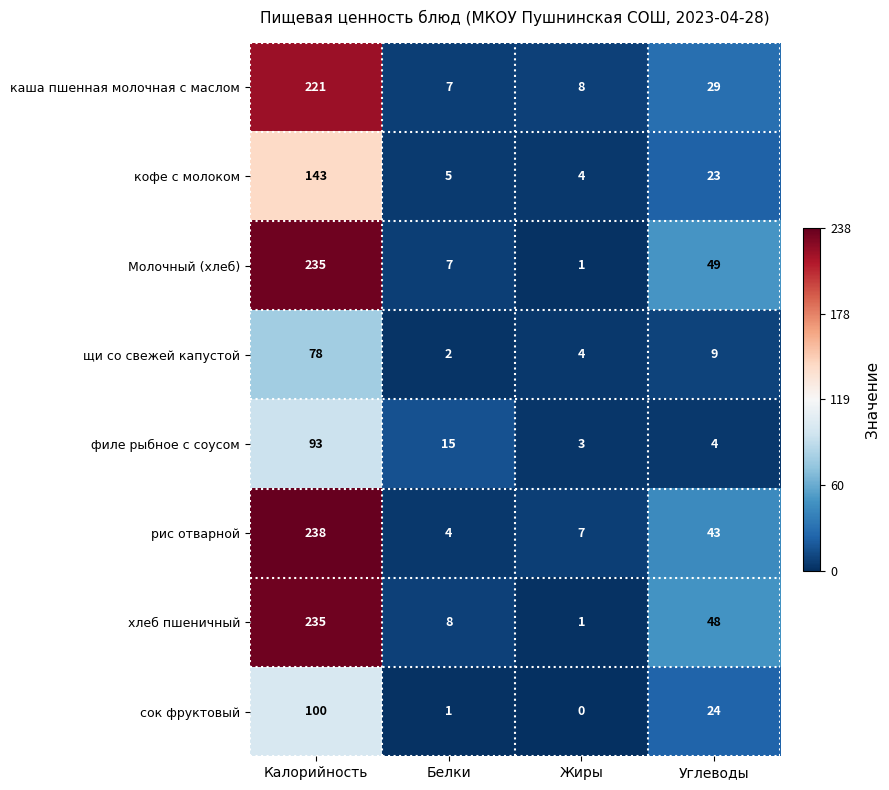

Is it true that каша пшенная молочная с маслом equals 2 at Жиры?

False